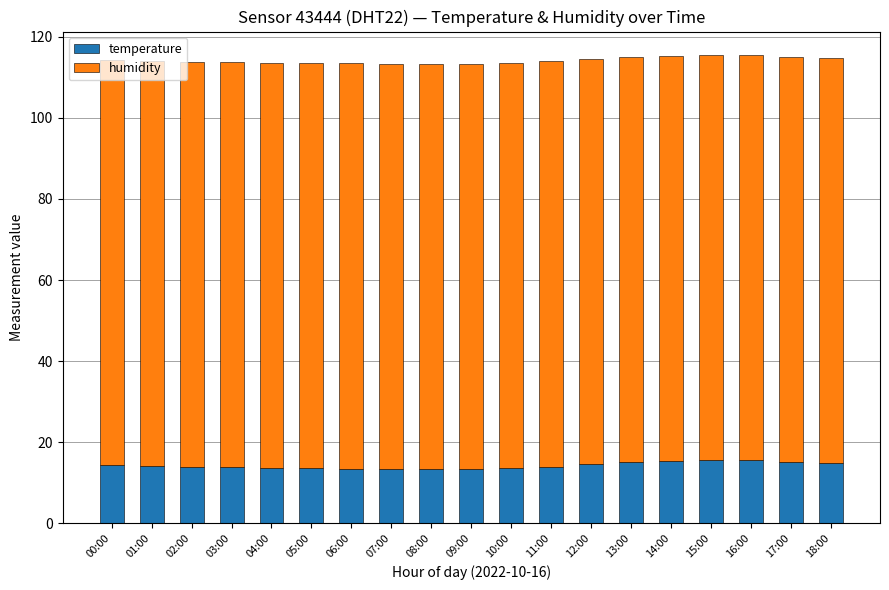

What is the total value across all series at 03:00?

113.7